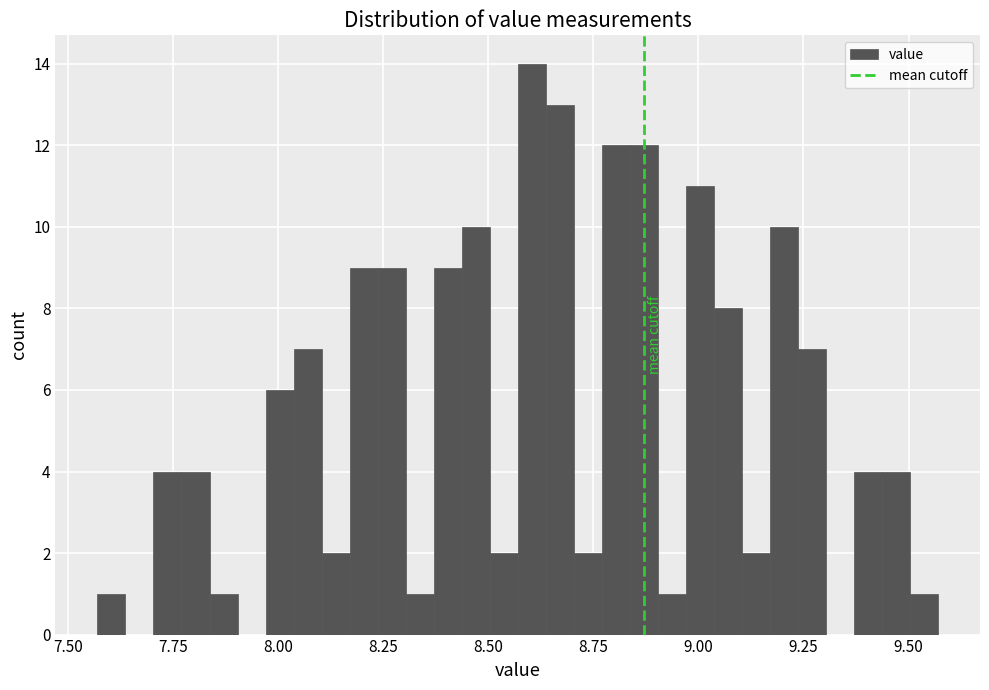

Around what value on the x-axis is the tallest bar? Give the approximate position of its centre, as read against the axis.

8.60